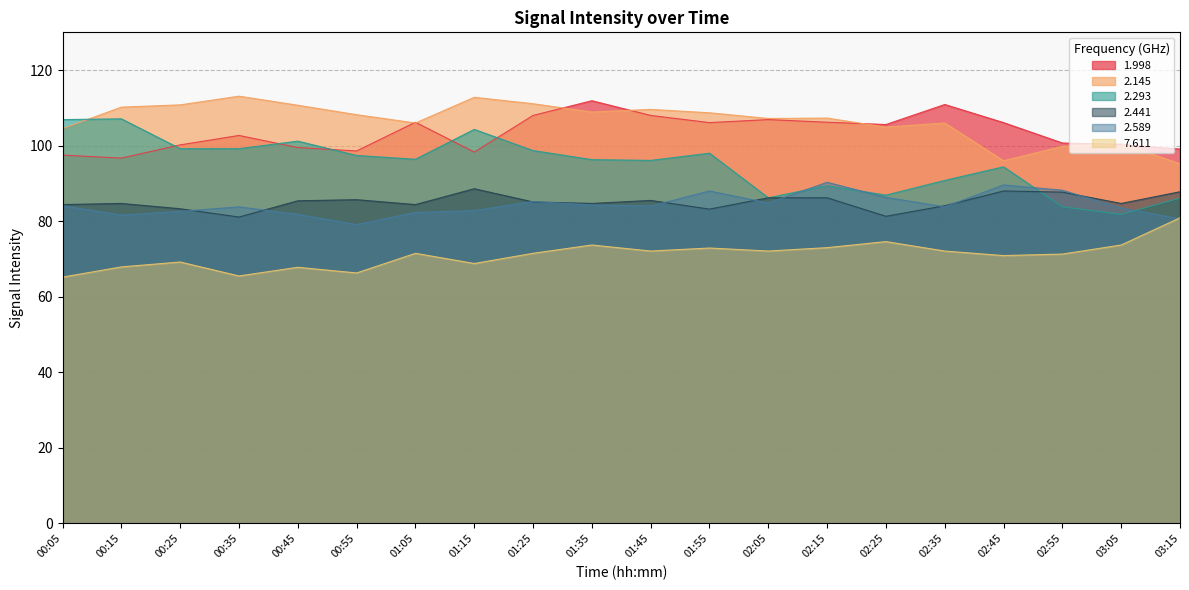

Which category has the lowest value across all series?

00:05